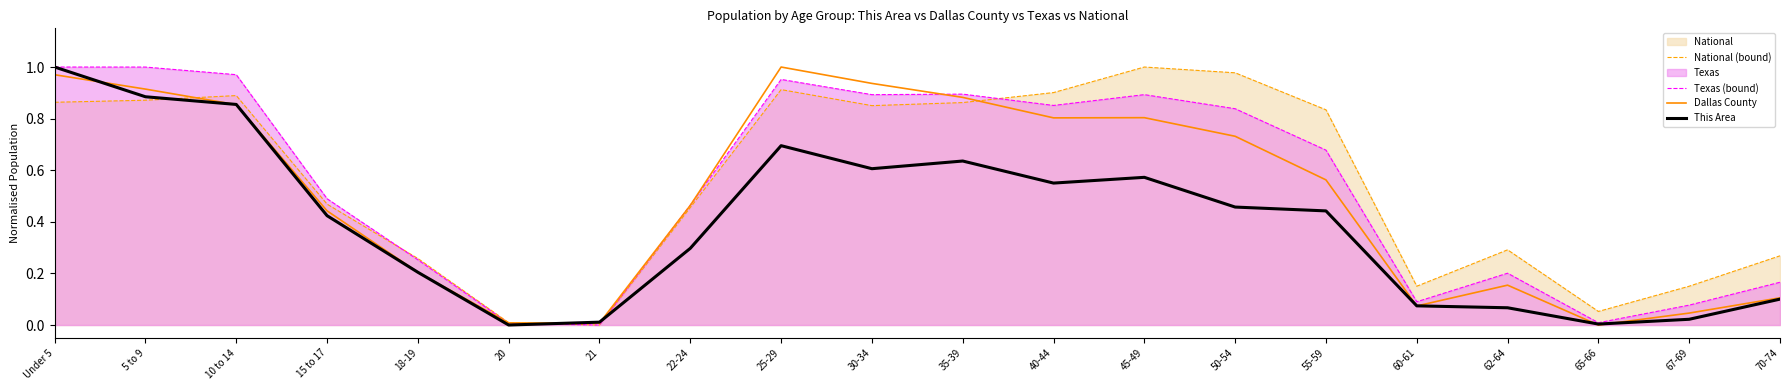

What is the average value of the This Area series?

0.4